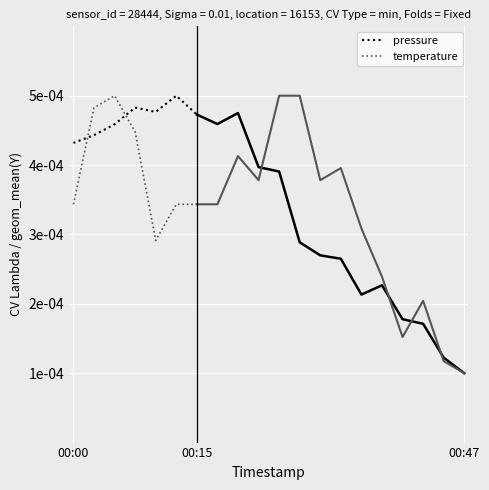

After their last crossing, which series has the higher values: pressure or temperature?

pressure